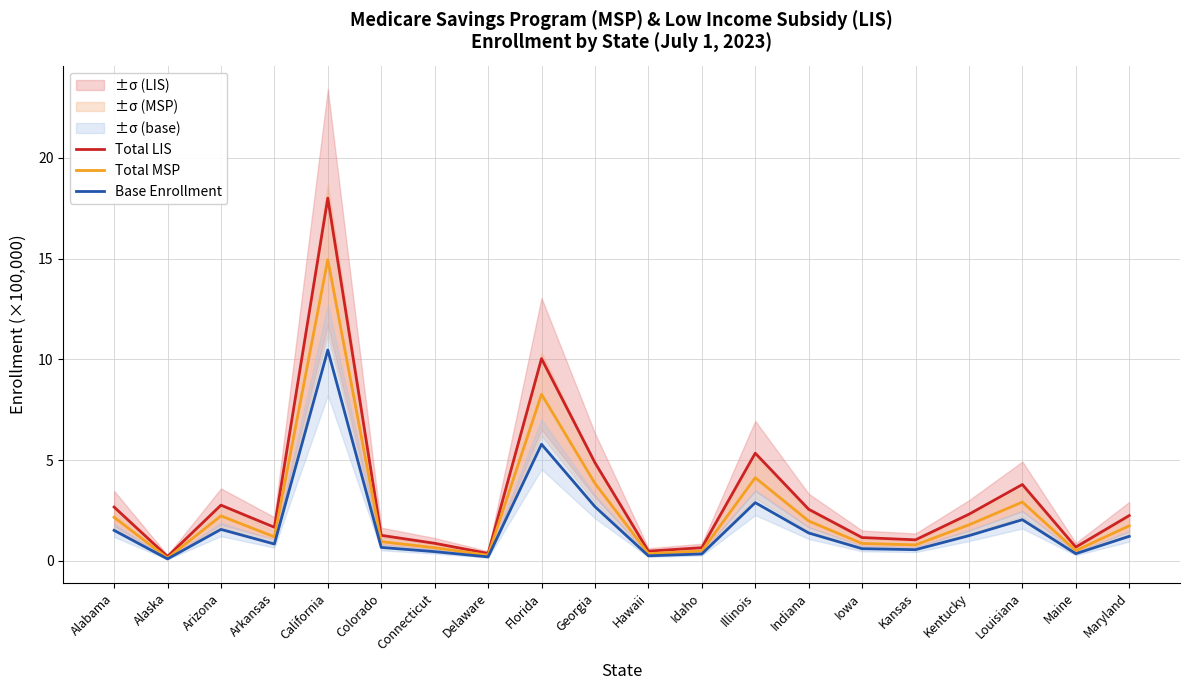

Reading left to right, extract all data points from this chart.

Total LIS: 2.7	0.2	2.8	1.7	18.0	1.3	0.9	0.4	10.0	4.9	0.5	0.7	5.3	2.6	1.2	1.0	2.3	3.8	0.7	2.2
Total MSP: 2.2	0.1	2.2	1.2	14.9	1.0	0.7	0.3	8.3	3.8	0.4	0.5	4.1	2.0	0.9	0.8	1.8	2.9	0.5	1.7
Base Enrollment: 1.5	0.1	1.6	0.8	10.5	0.7	0.5	0.2	5.8	2.7	0.3	0.3	2.9	1.4	0.6	0.6	1.3	2.0	0.4	1.2